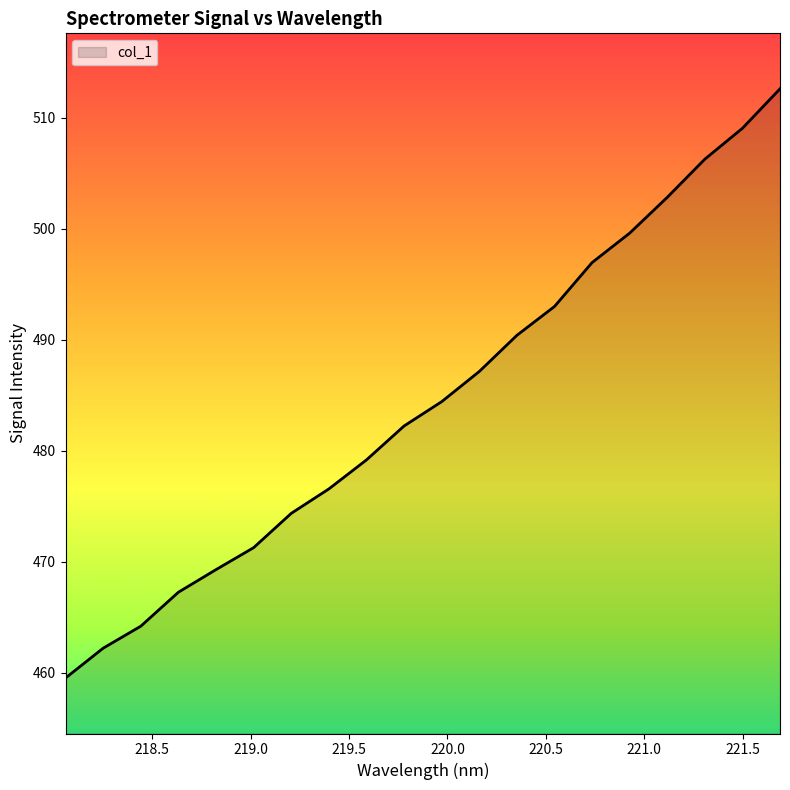

What is the difference between the maximum and minimum values?

53.1